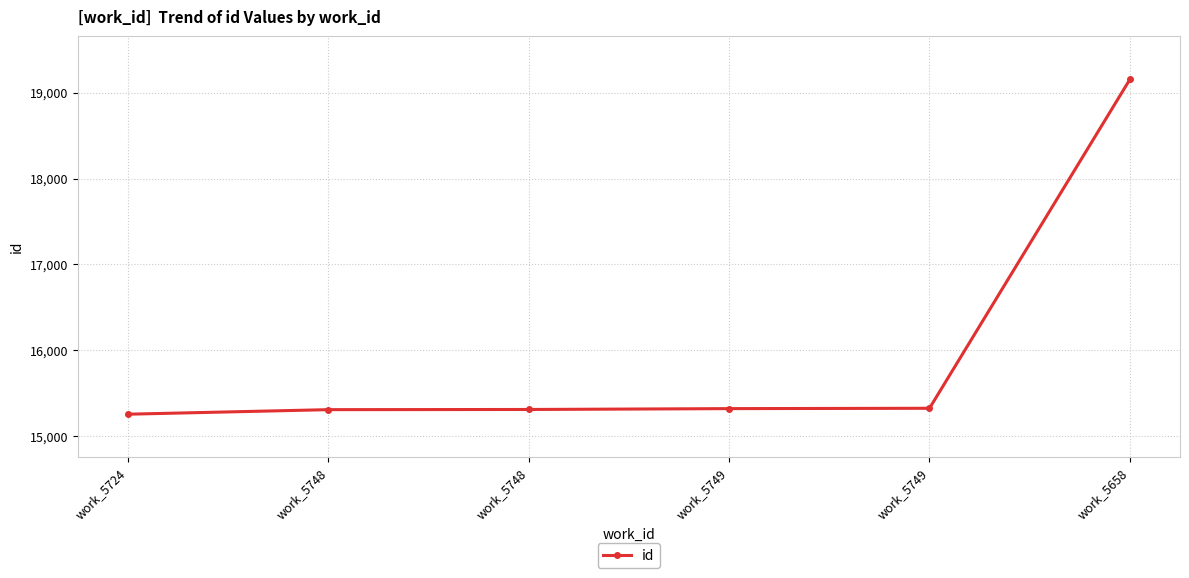

How many series are shown in this chart?

1